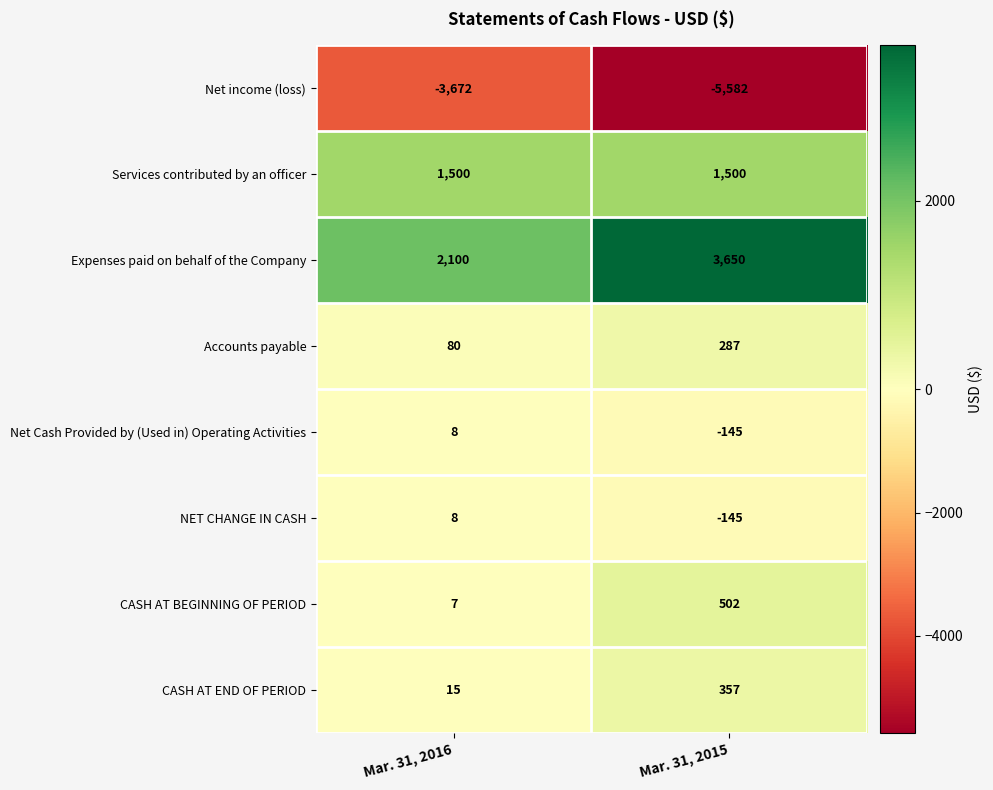

What is the sum of all CASH AT END OF PERIOD values?

372